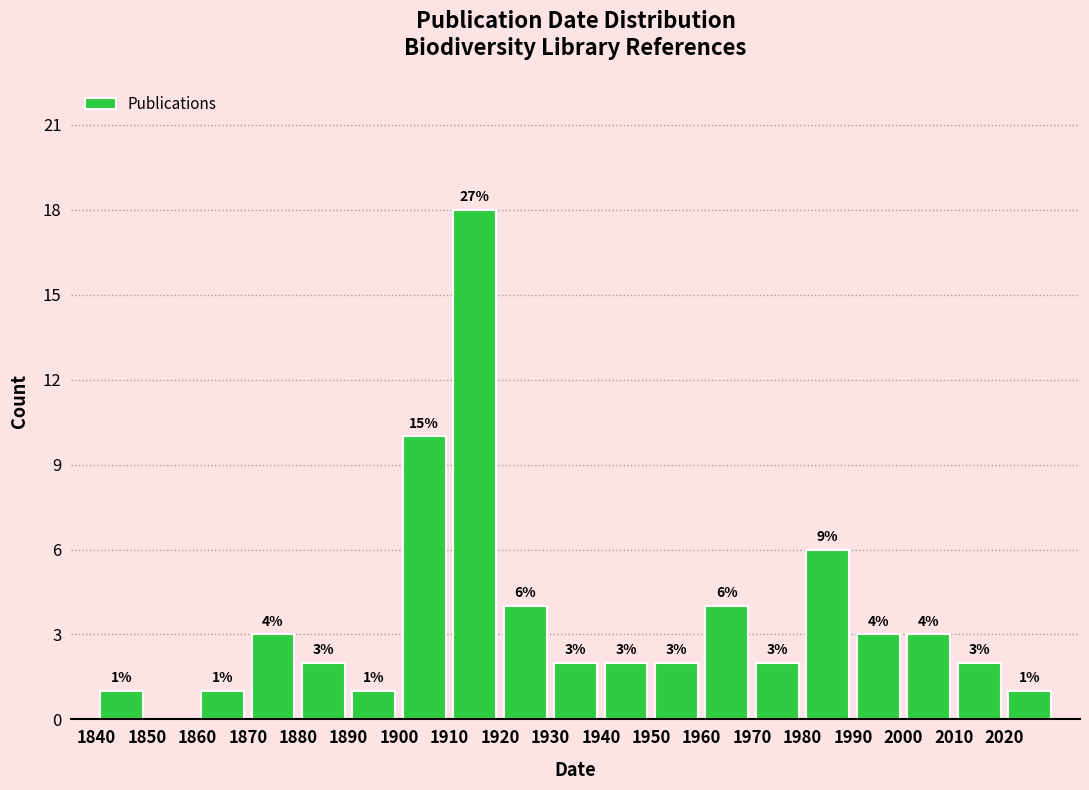

Over which range of the x-axis is the bar tallest?

1910 to 1920